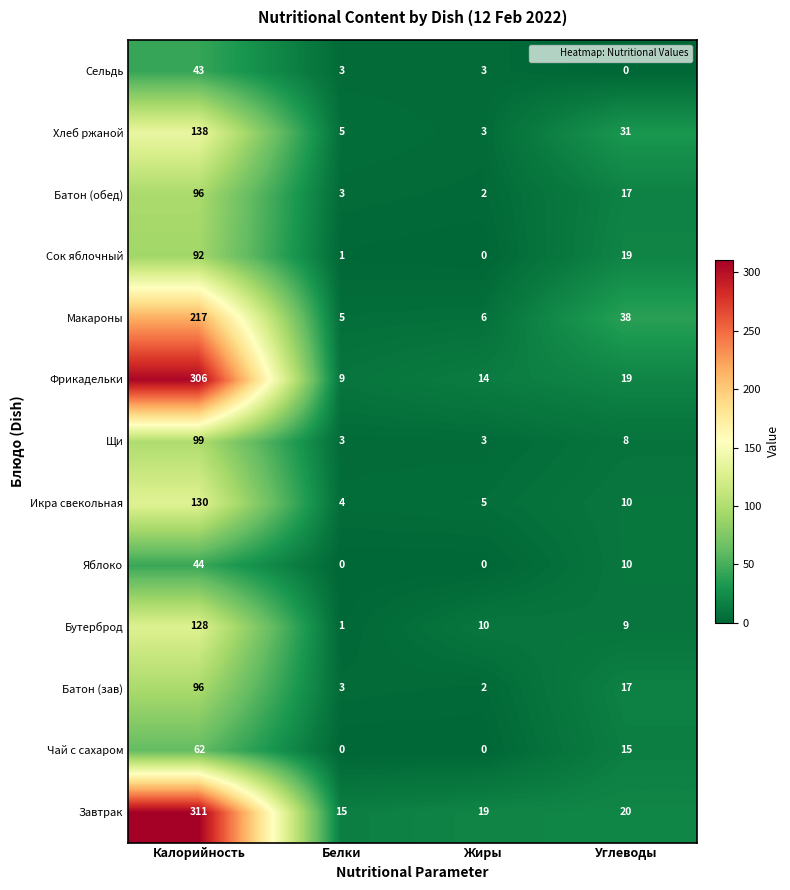

Which series has the widest spread of values?

Фрикадельки